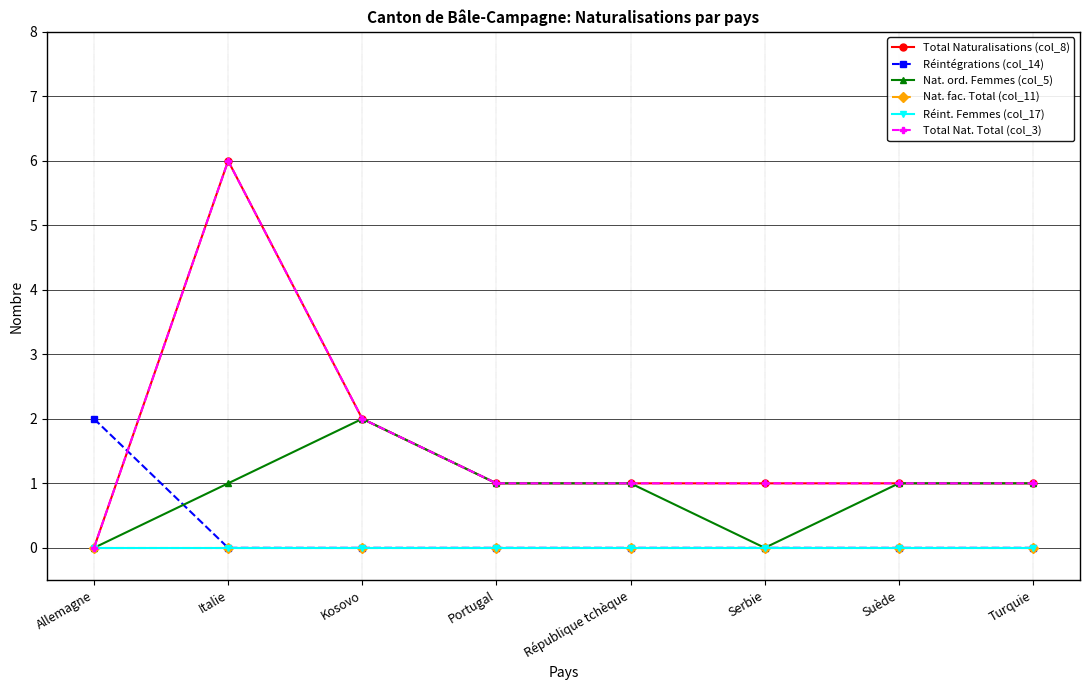

Does the chart display data point markers on the line(s)?

Yes